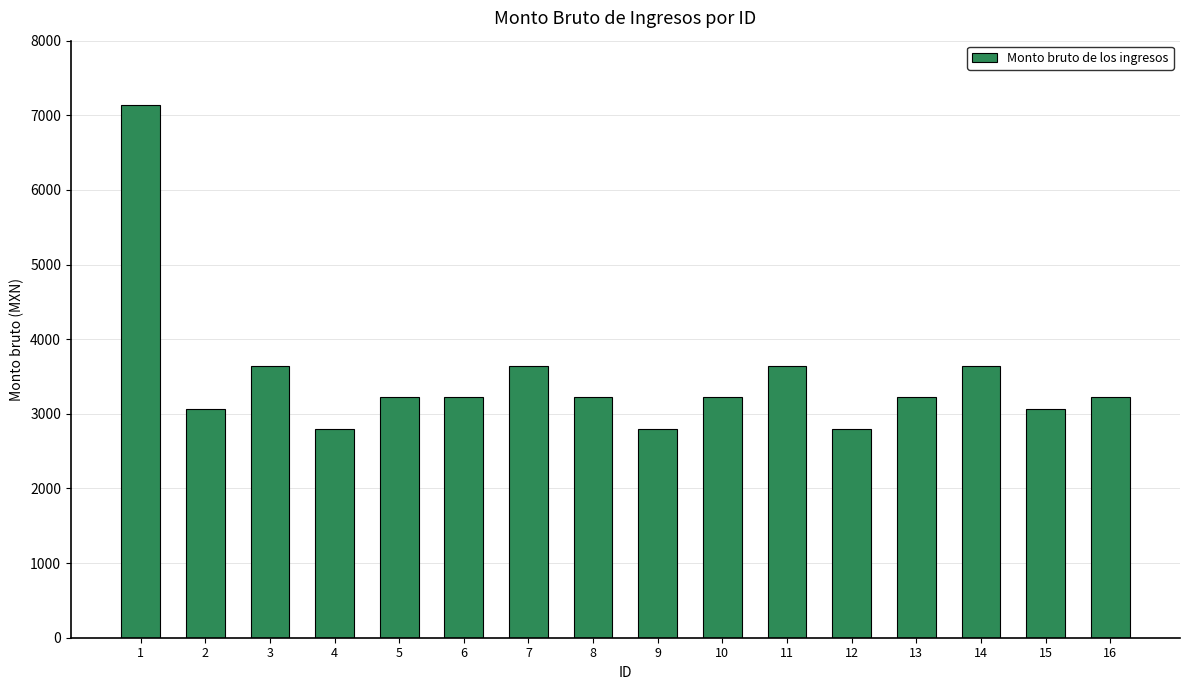

What is the value of the 10th bar from the left?

3225.0